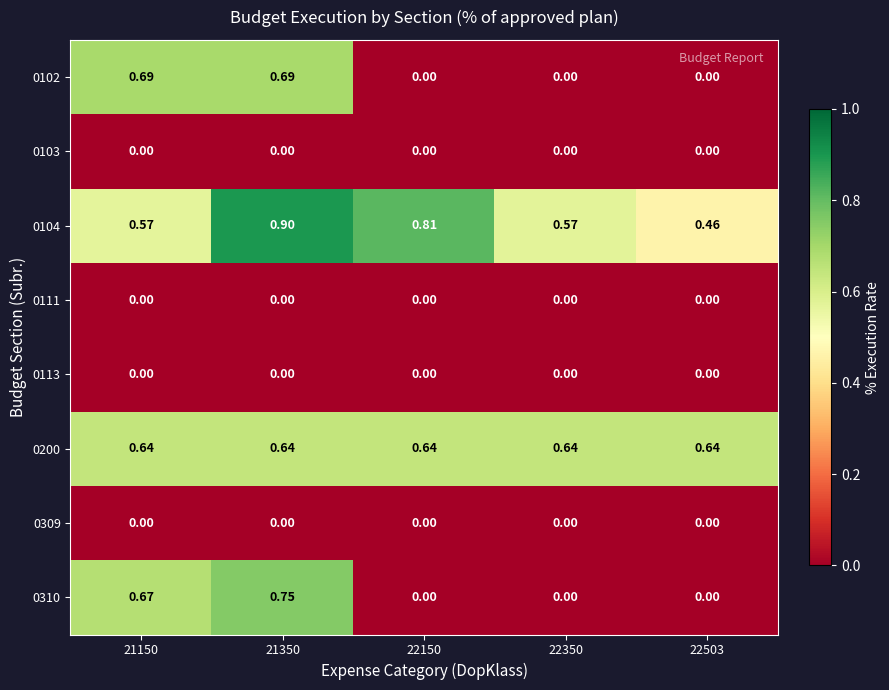

Count the number of categories in the chart.

5